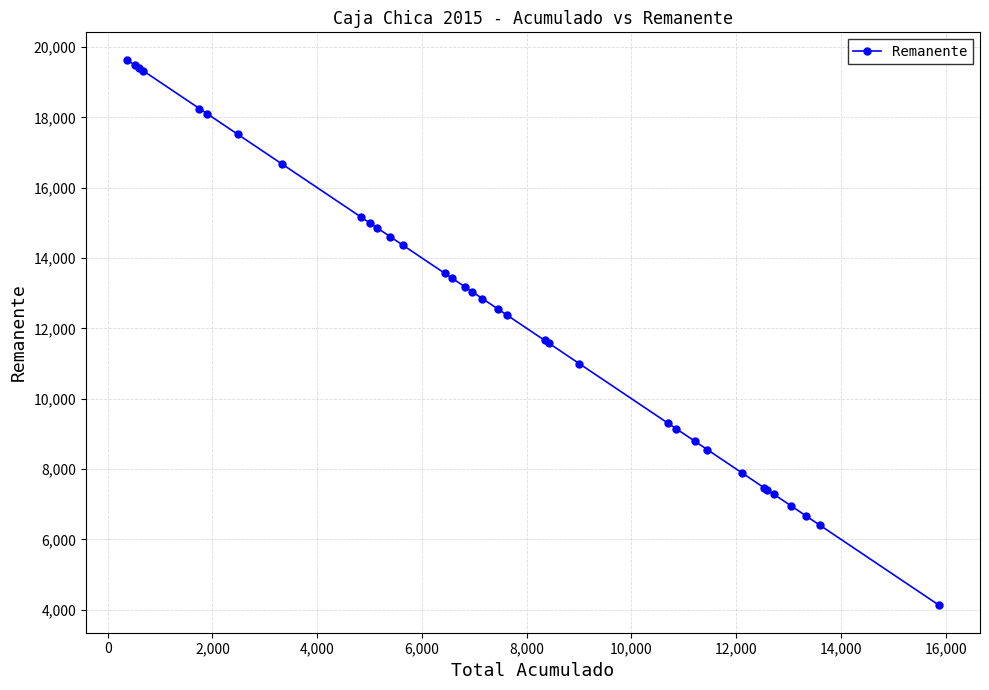

What is the value of the 25th point from the left?

9141.1